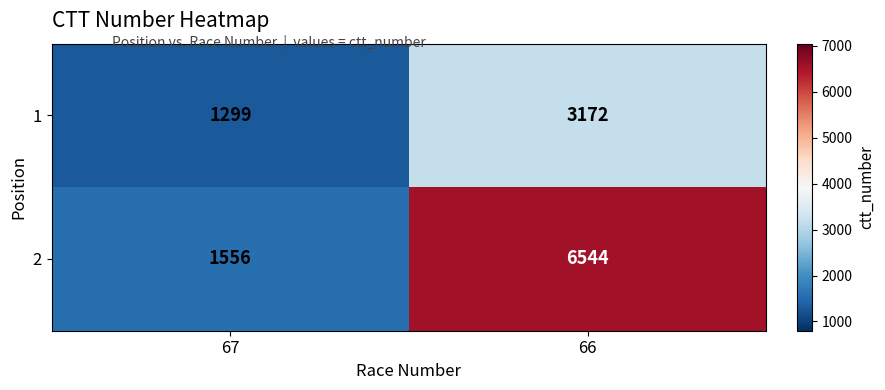

Between 67 and 66, which series saw the biggest shift?

2